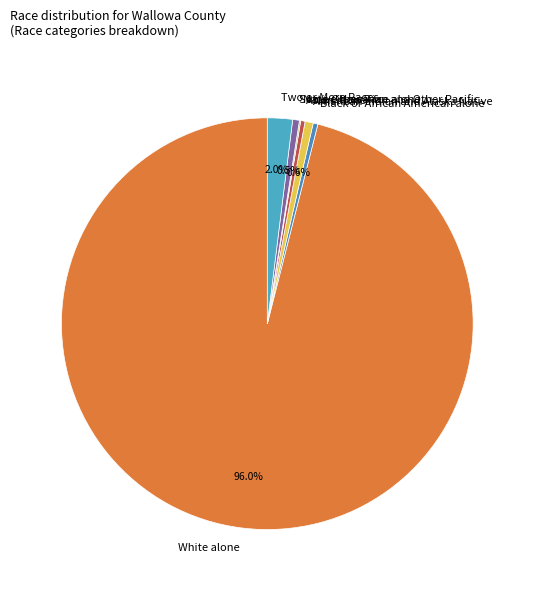

Which category has the biggest portion of the pie?

White alone